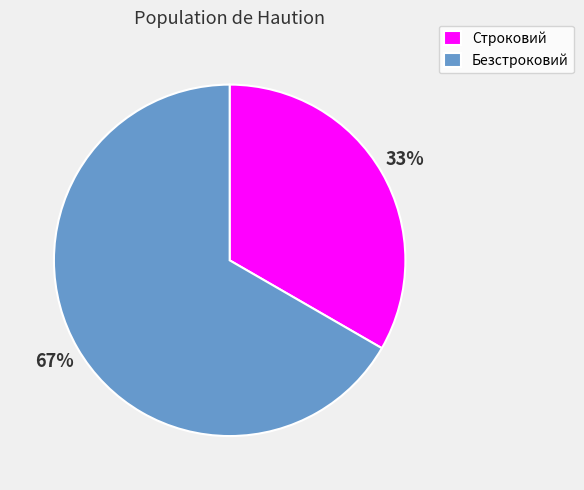

Which slice represents more than half of the pie?

Безстроковий